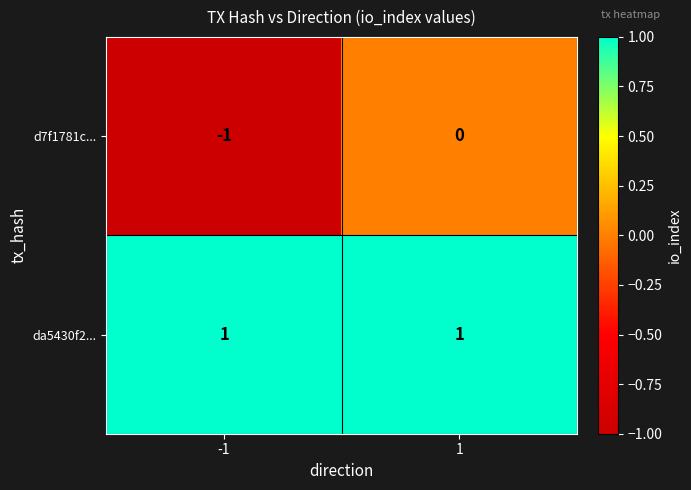

Which series has the largest total across all categories?

da5430f2...